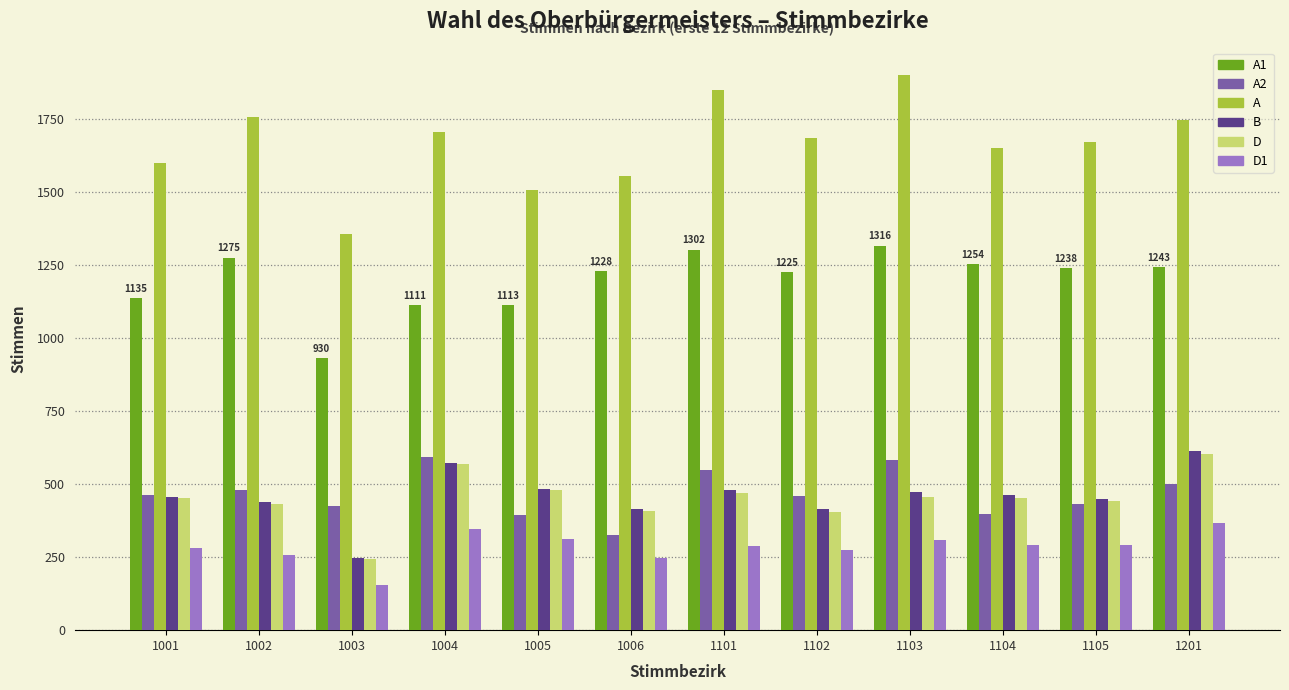

What is the minimum value shown in the chart?

153